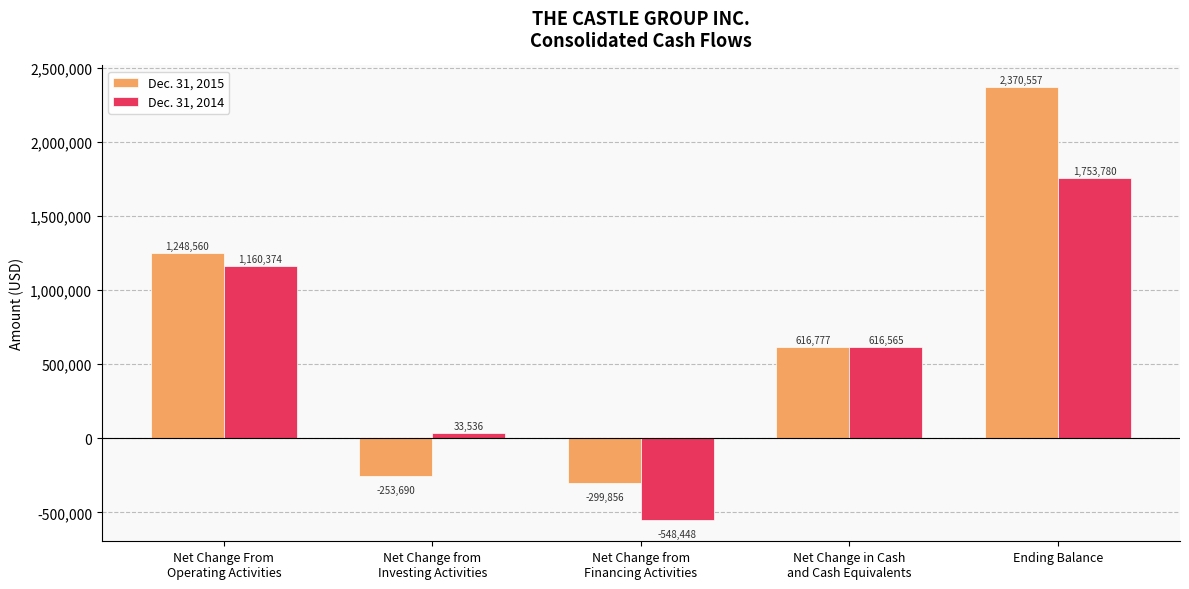

What is the label of the 4th bar from the left?

Net Change in Cash
and Cash Equivalents